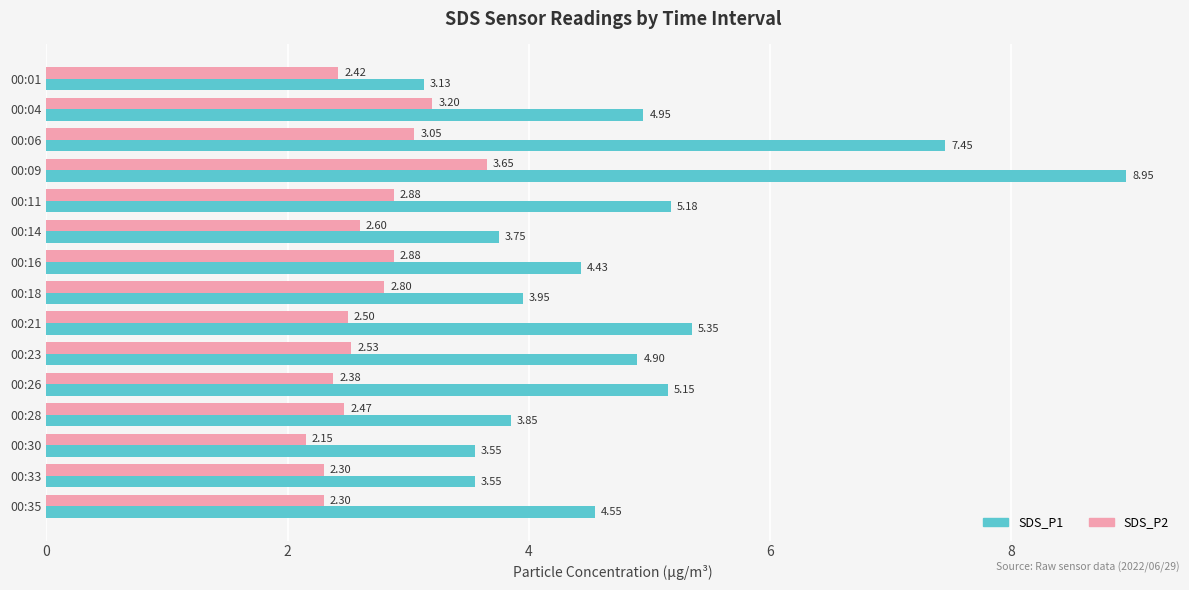

What are all the series names shown in the legend?

SDS_P1, SDS_P2